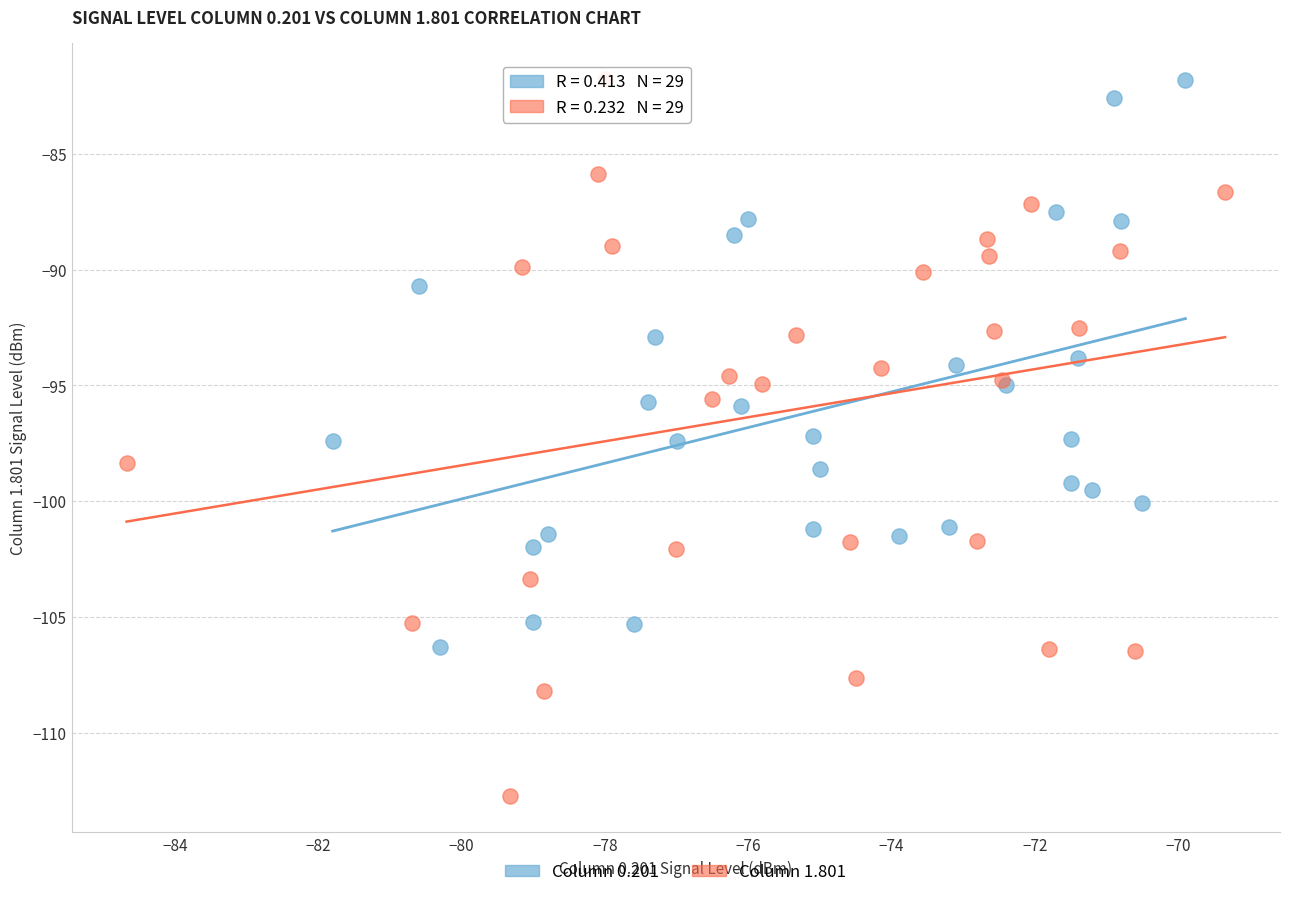

Which series contains the lowest Y value?

Column 1.801